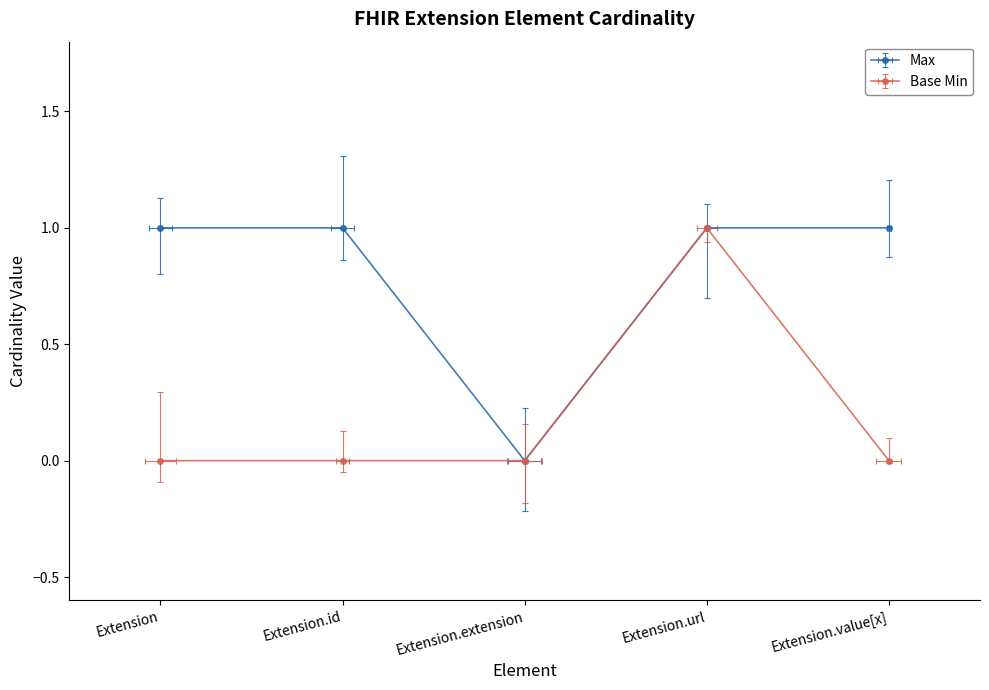

Is the value of Base Min at Extension greater than the value of Max at Extension?

No